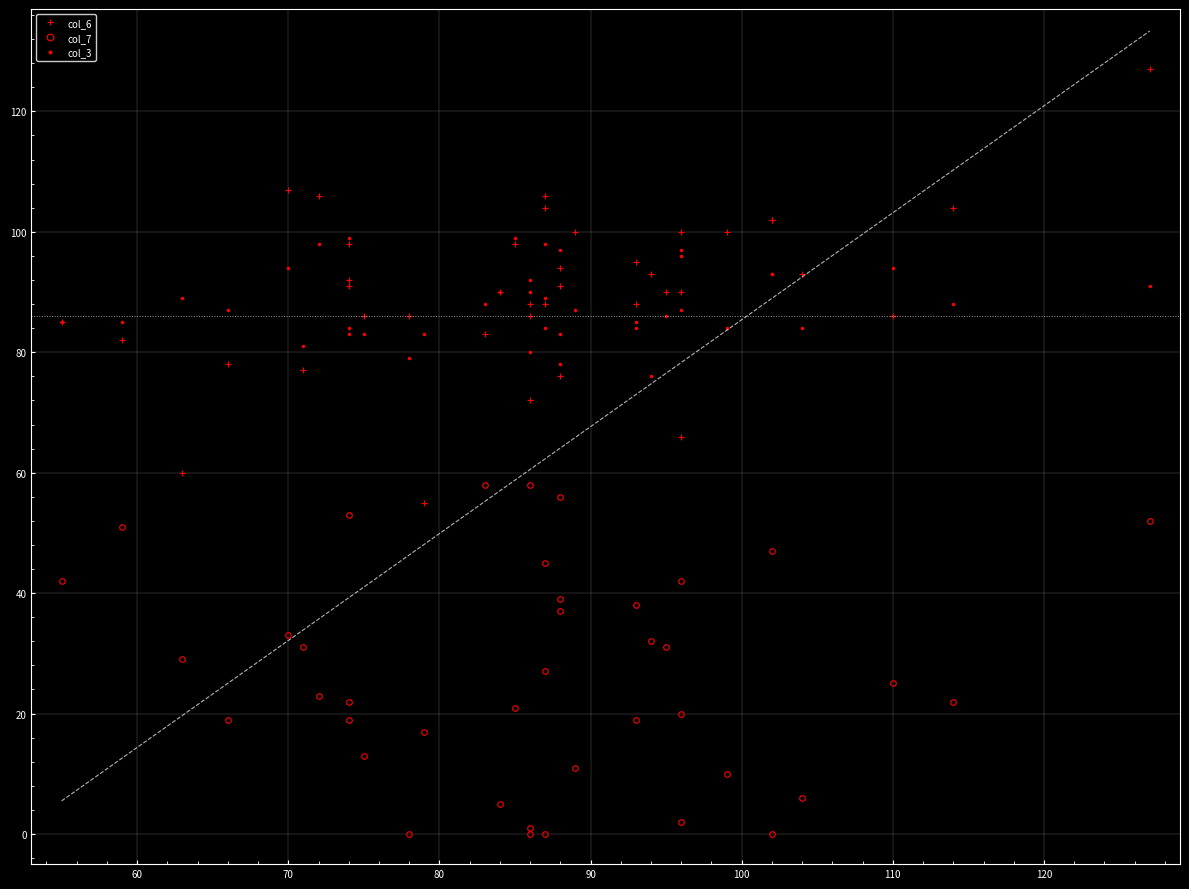

What are all the series names shown in the legend?

col_6, col_7, col_3